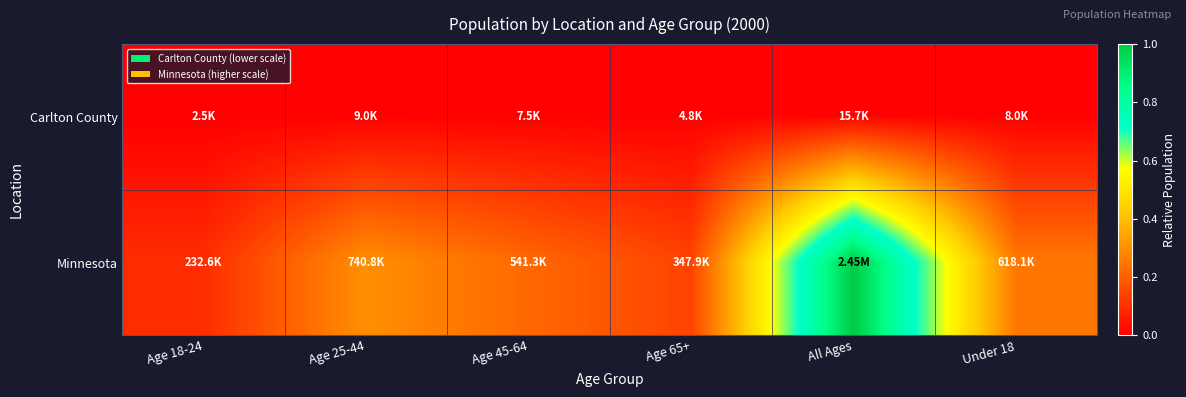

List the series in order of their peak value, highest first.

Minnesota, Carlton County